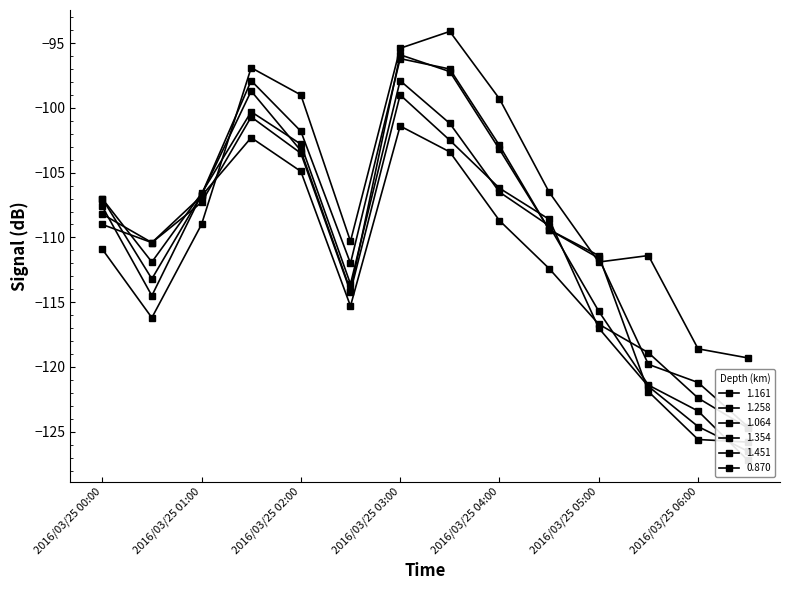

At how many categories does at least one series exceed -112?

12